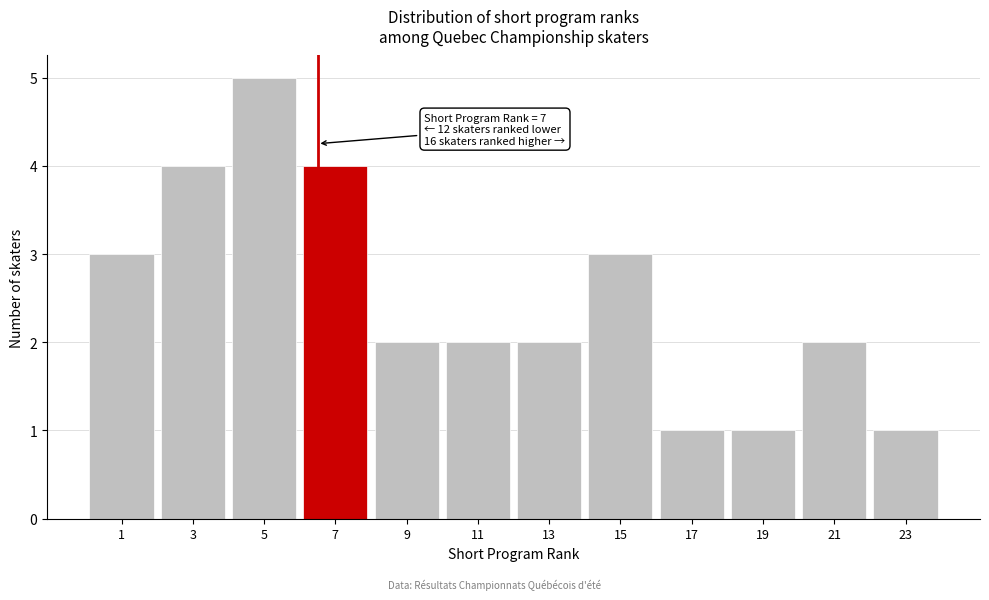

Reading left to right, transcribe all the data shown in this chart.

1=3	3=4	5=5	7=4	9=2	11=2	13=2	15=3	17=1	19=1	21=2	23=1